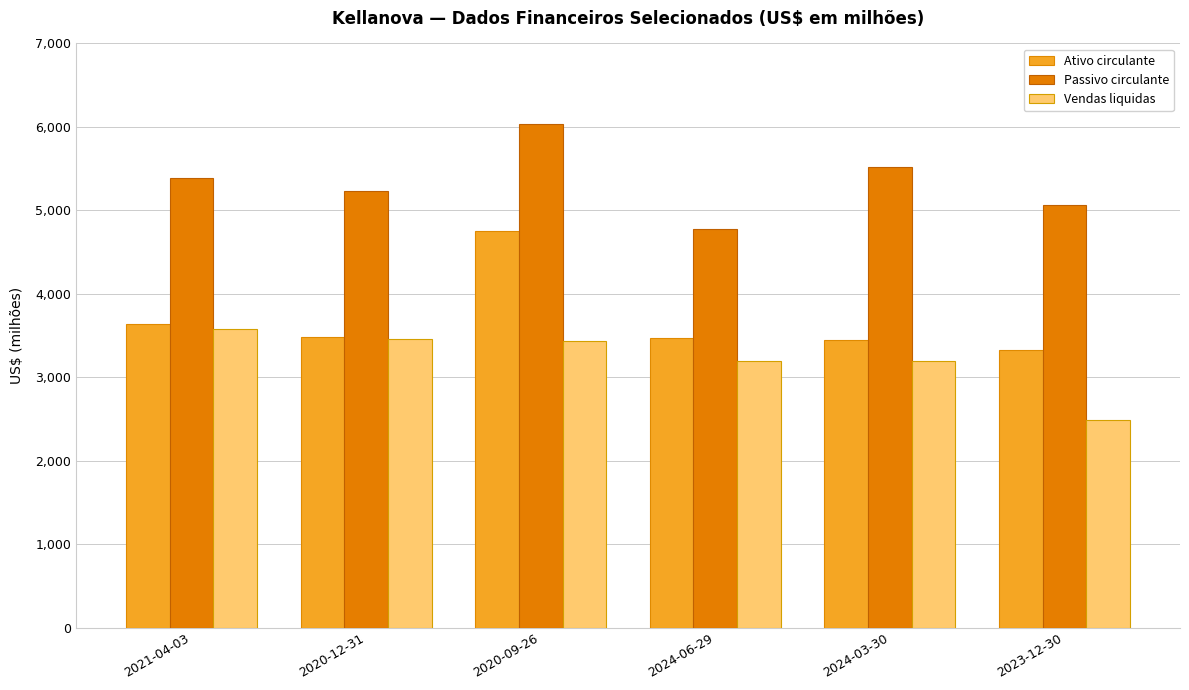

The value of Passivo circulante at 2024-06-29 is 1918. True or false?

False